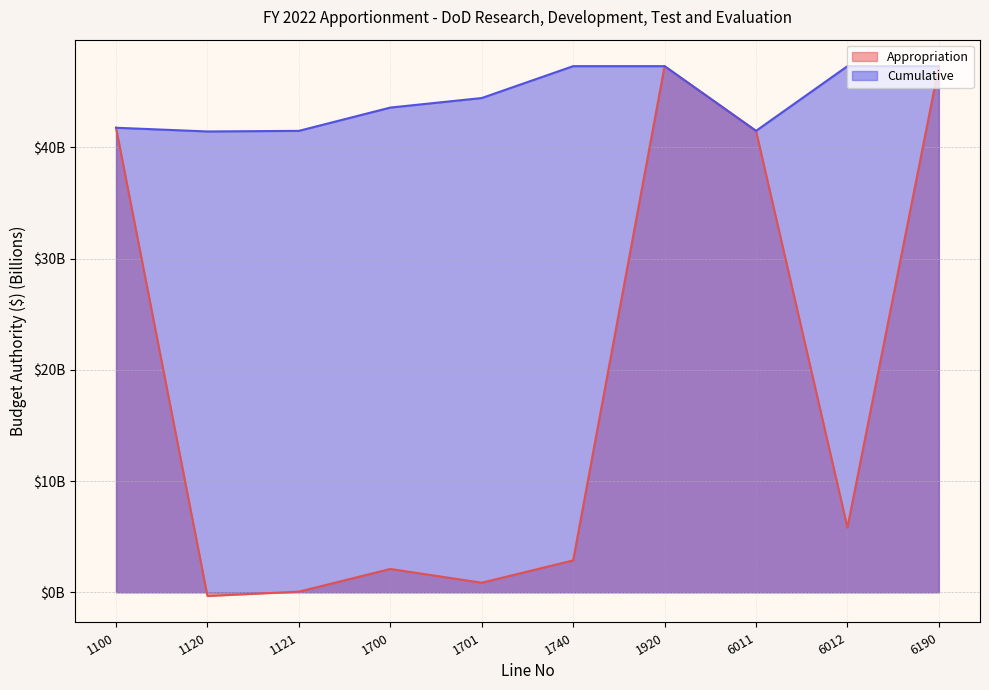

Which category has the highest value in the Appropriation series?

1920